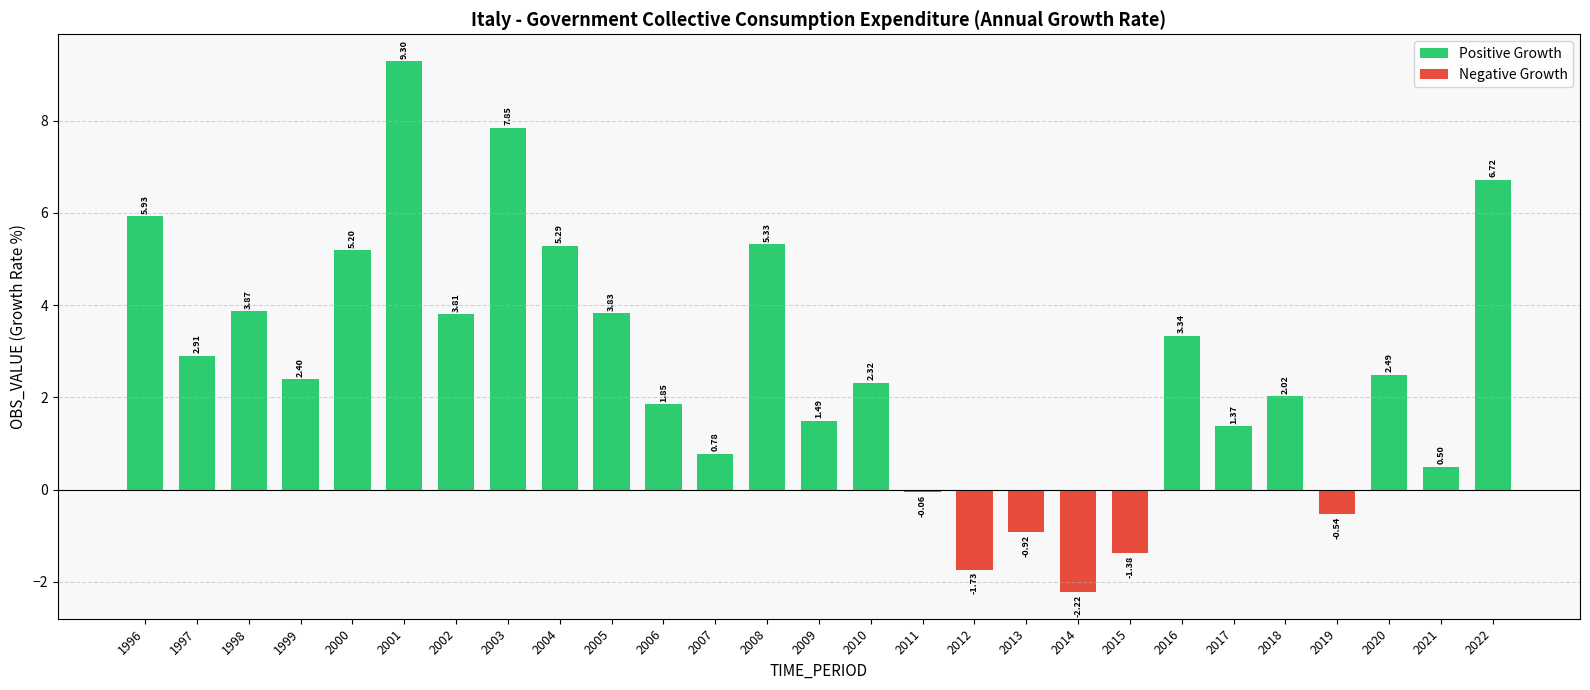

What is the maximum value shown in the chart?

9.3